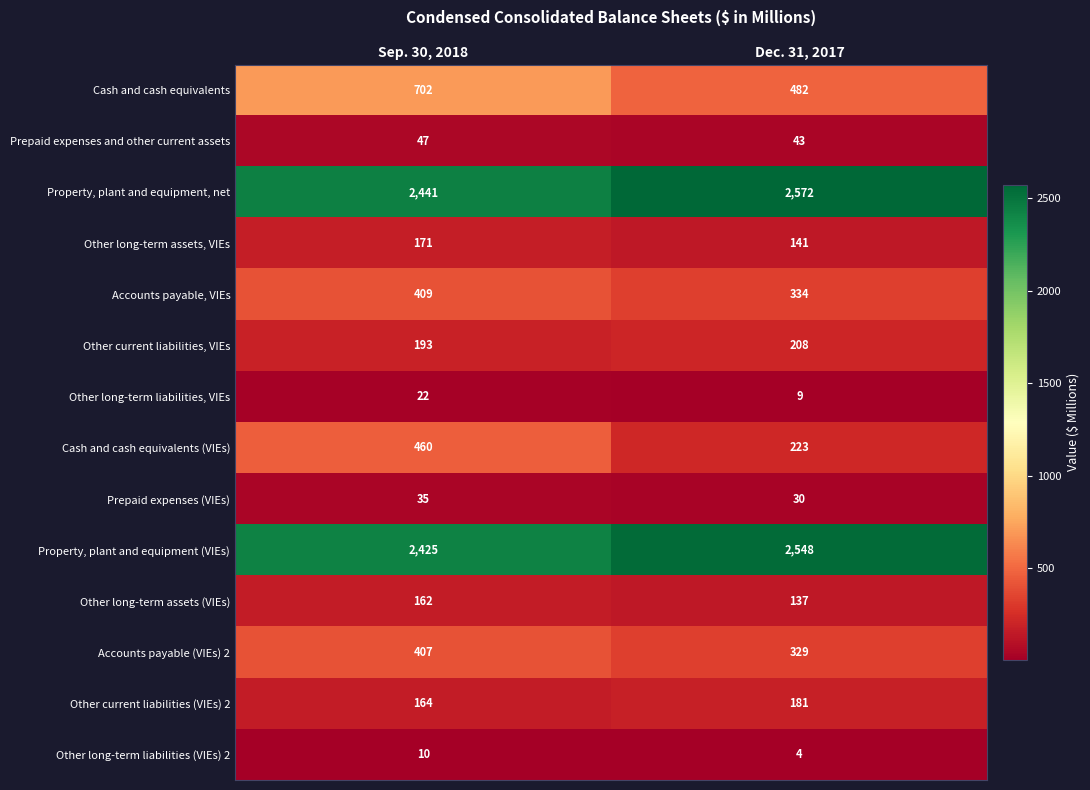

What is the sum of all Prepaid expenses and other current assets values?

90